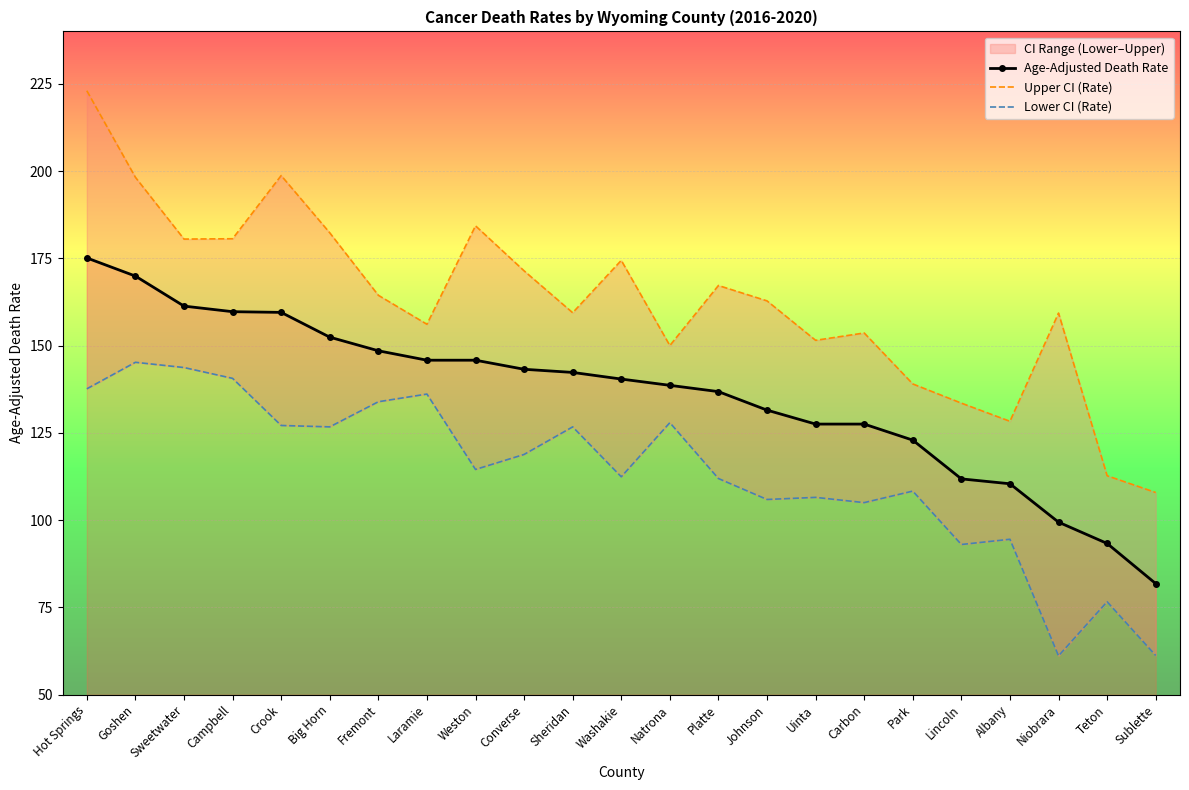

The Lower CI (Rate) series shows 168.0 at Albany. True or false?

False